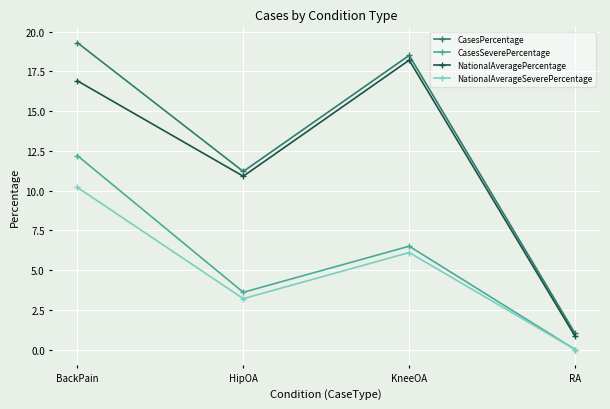

Rank the series by their maximum value, from highest to lowest.

CasesPercentage, NationalAveragePercentage, CasesSeverePercentage, NationalAverageSeverePercentage